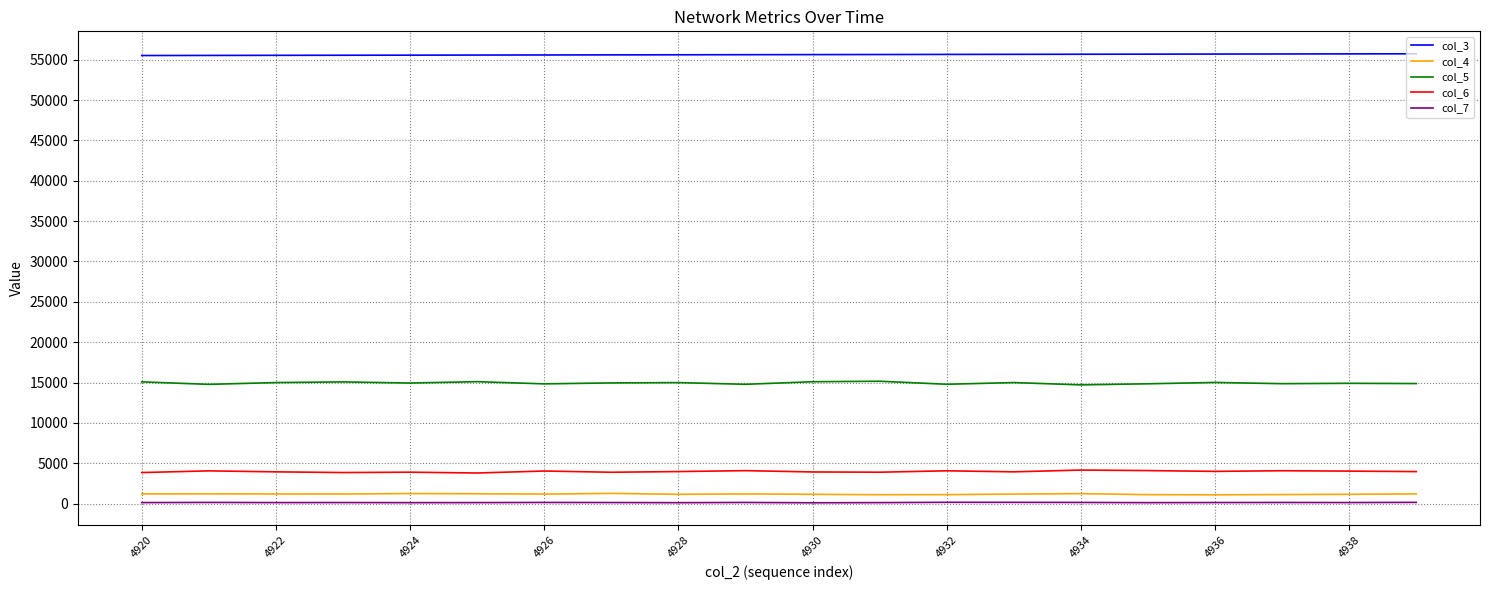

What is the greatest value displayed?

55731